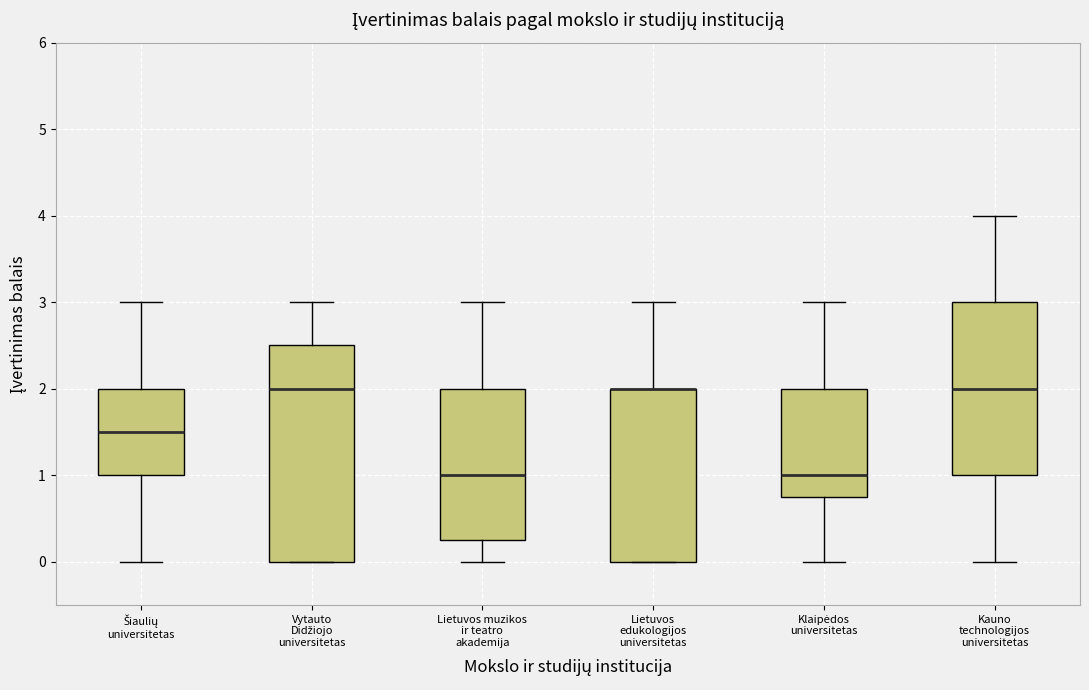

Where is the upper edge of the box for Lietuvos muzikos ir teatro akademija on the y-axis? The values are not printed on the chart, so give them approximately, as read against the axis.

2.0